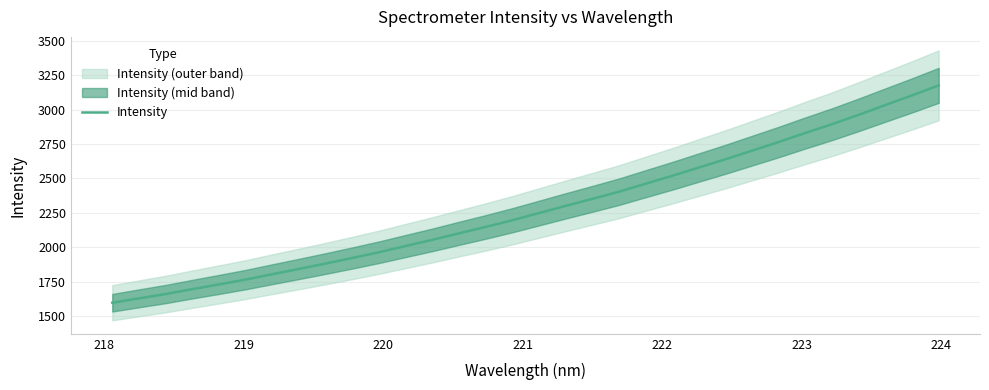

True or false: there are more than 0 points higher than both neighbors.

False